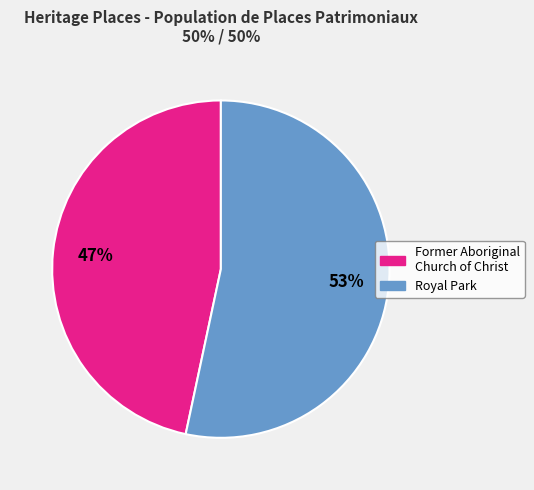

To the nearest percent, what is the average slice percentage?

50%